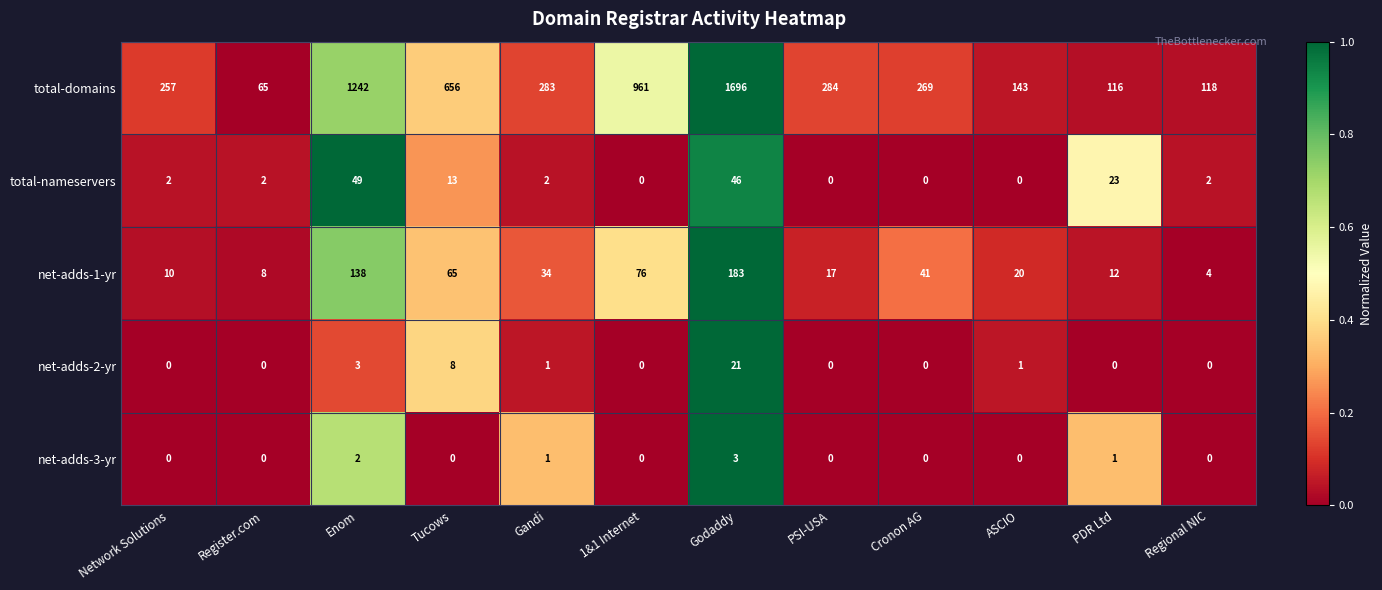

Count the number of data series in this chart.

5